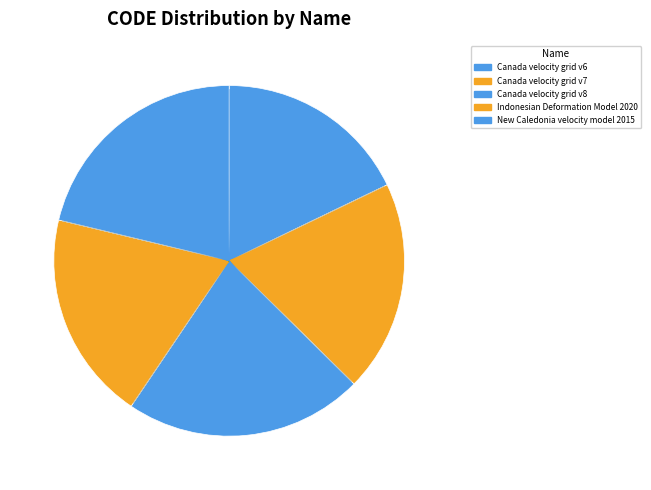

To the nearest percent, what portion does Canada velocity grid v8 represent?

22%